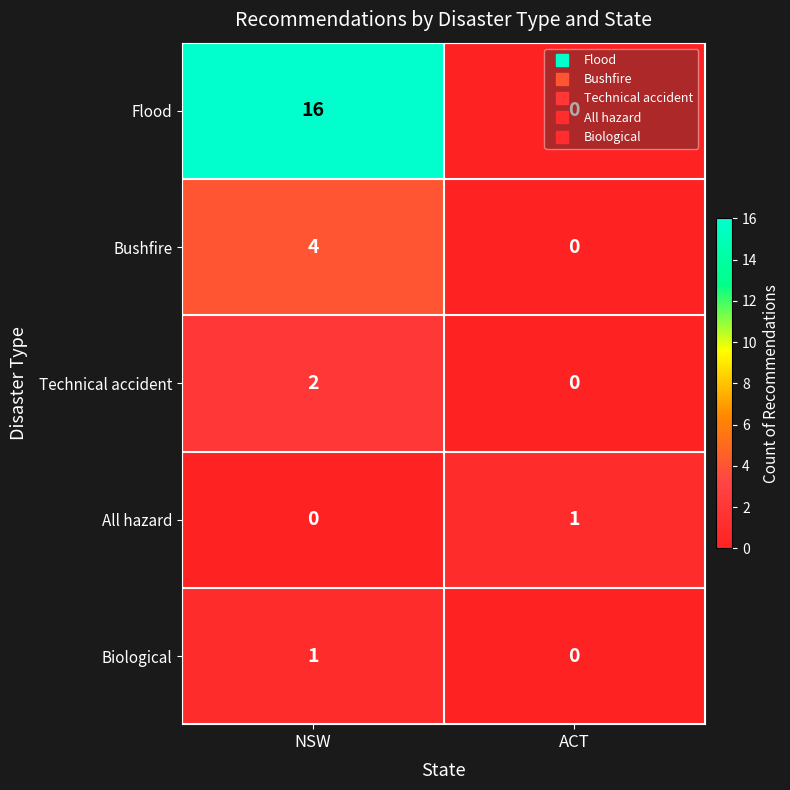

Count the number of categories in the chart.

2